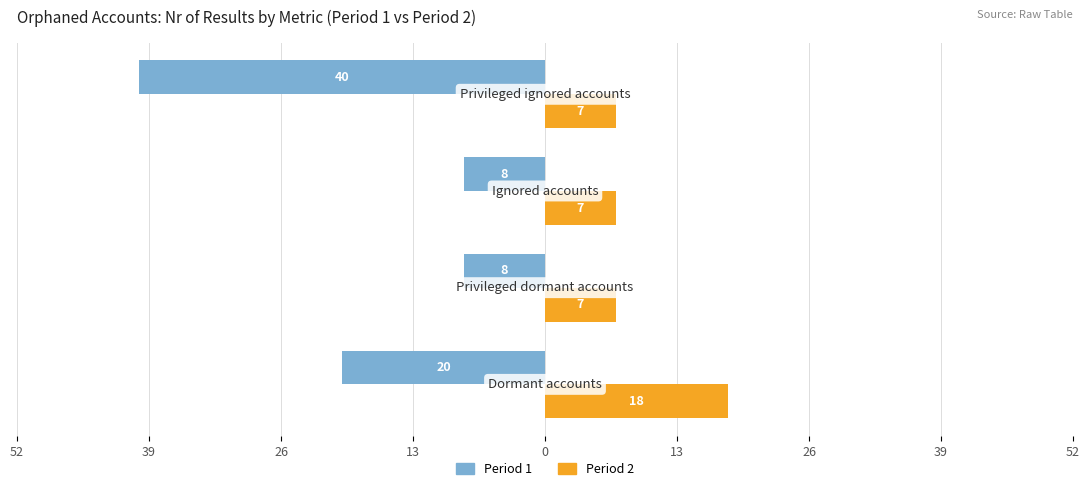

What are all the series names shown in the legend?

Period 1, Period 2